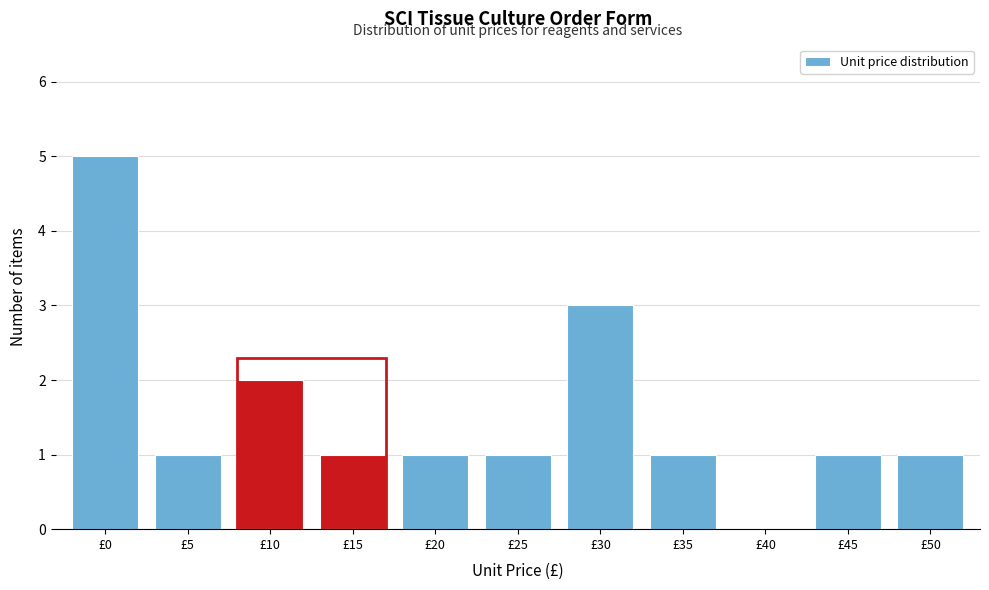

Reading left to right, what are all the values shown in this chart?

£0=5	£5=1	£10=2	£15=1	£20=1	£25=1	£30=3	£35=1	£40=0	£45=1	£50=1